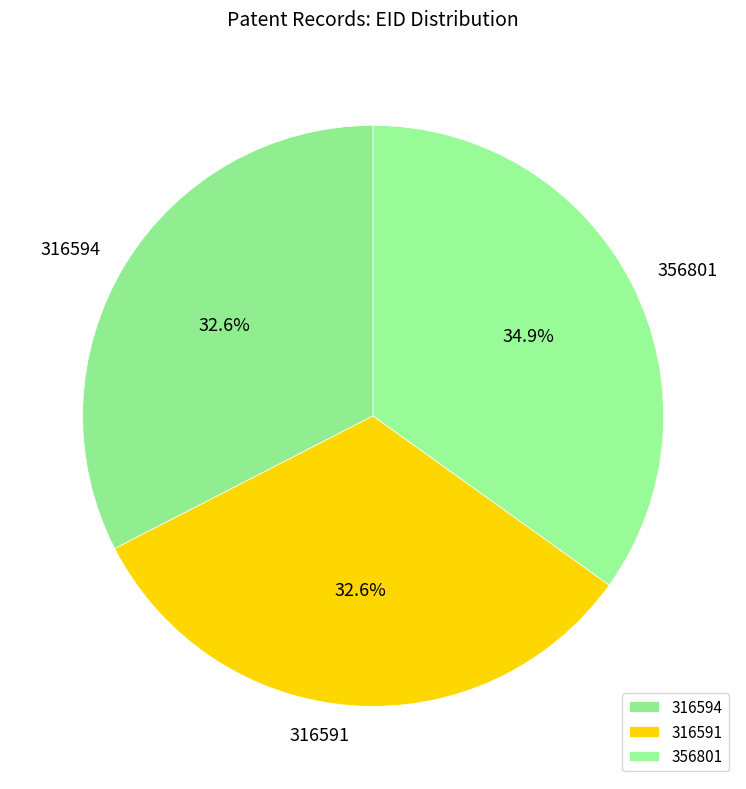

How many segments does this pie chart have?

3